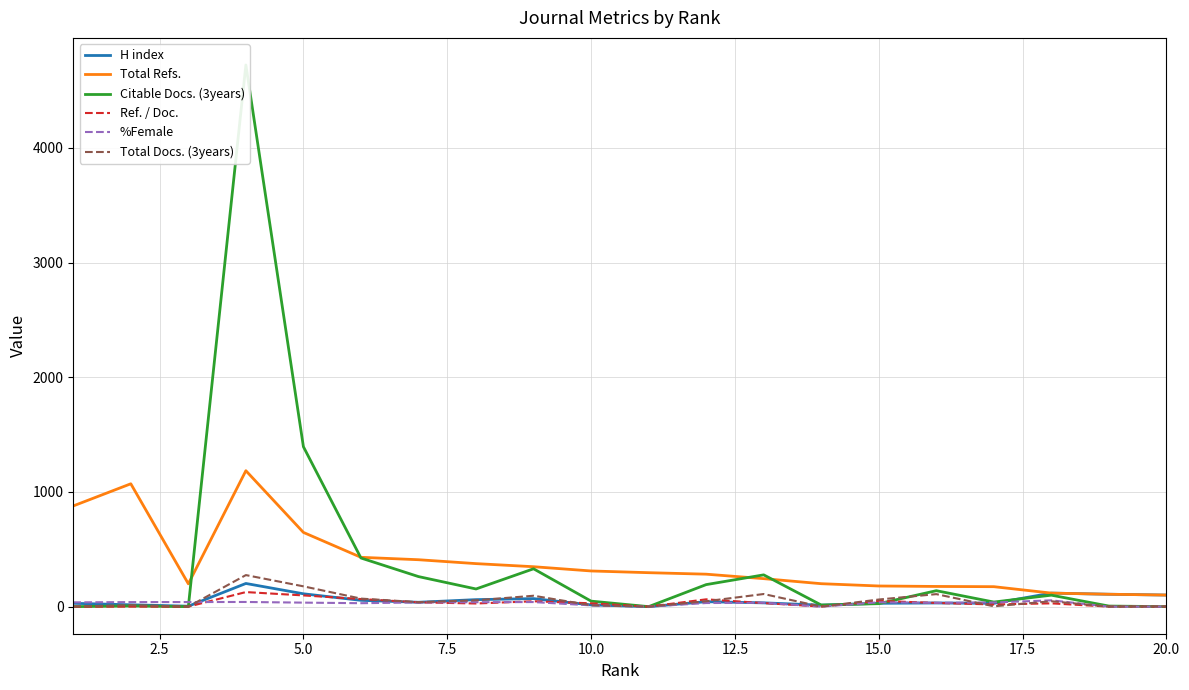

List the series in order of their peak value, highest first.

Citable Docs. (3years), Total Refs., Total Docs. (3years), H index, Ref. / Doc., %Female